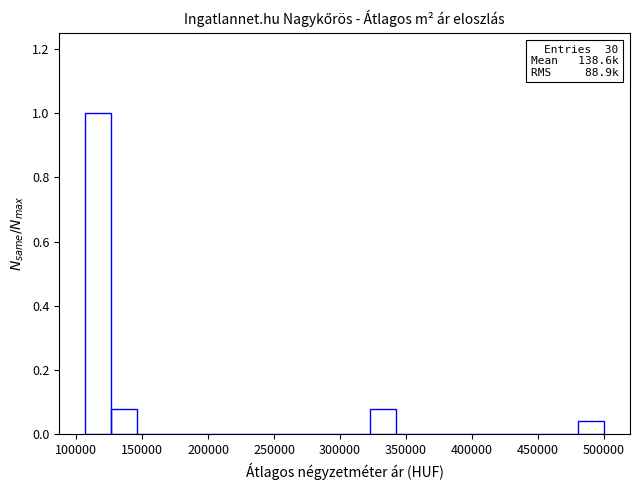

Read against the x-axis, roughly where is the centre of the tallest bar?

115000